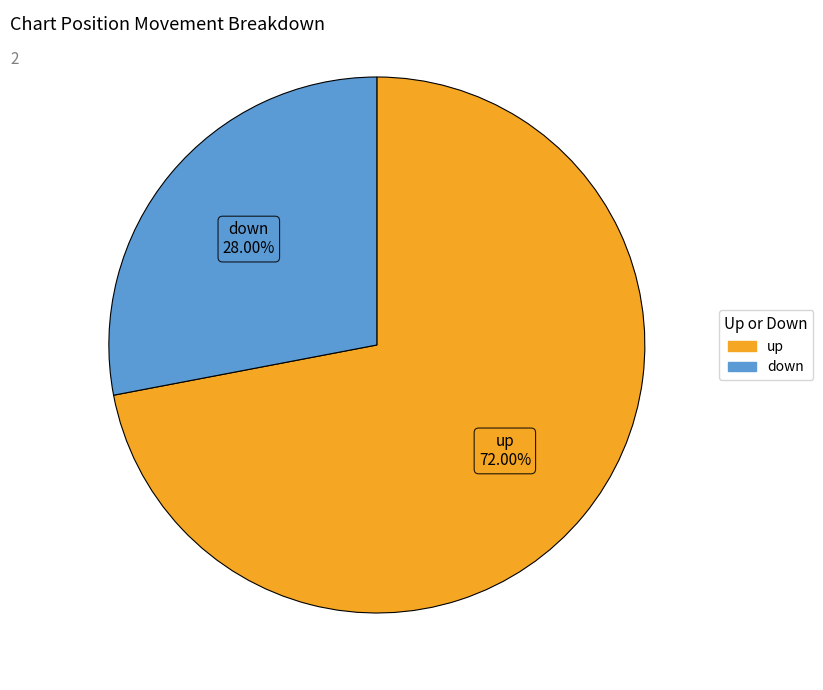

What percentage is the down slice, to the nearest percent?

28%